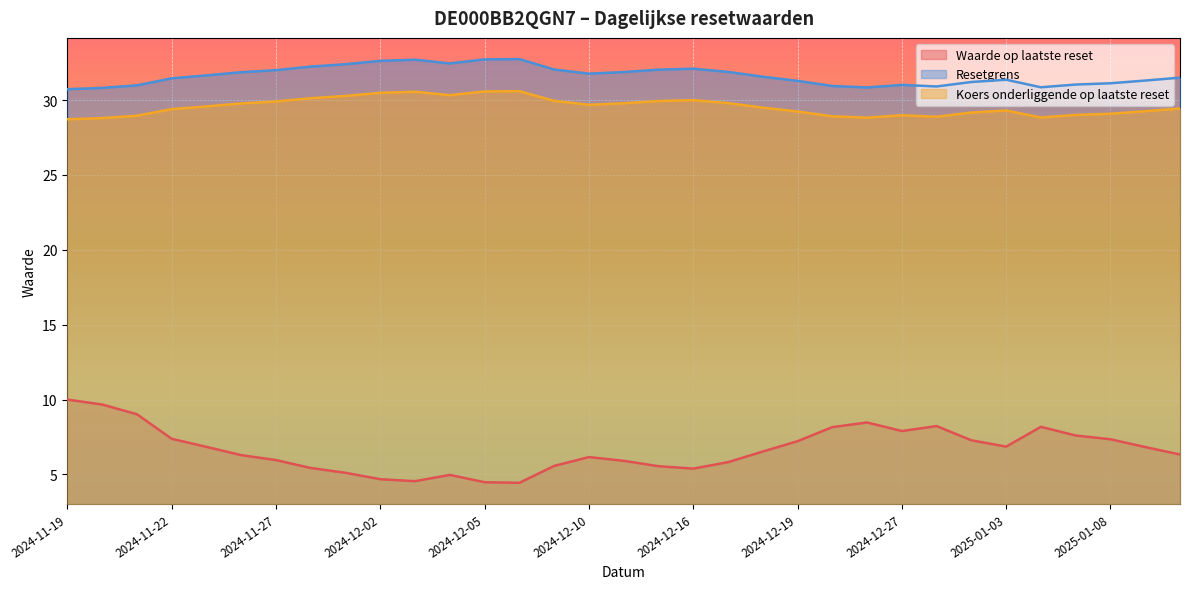

Is it true that Waarde op laatste reset equals 6.2 at 2024-12-03?

False